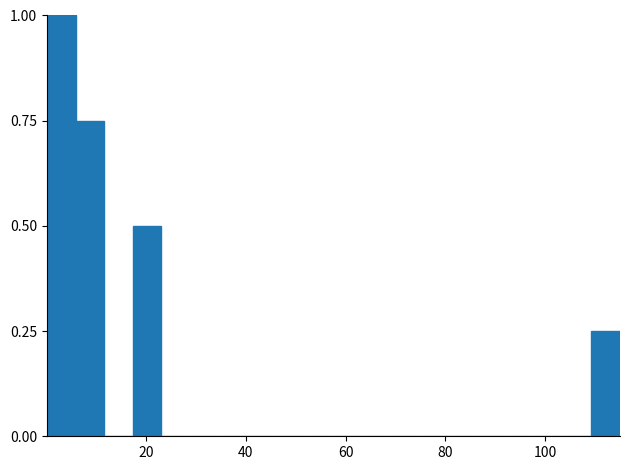

Read against the x-axis, roughly where is the centre of the tallest bar?

2